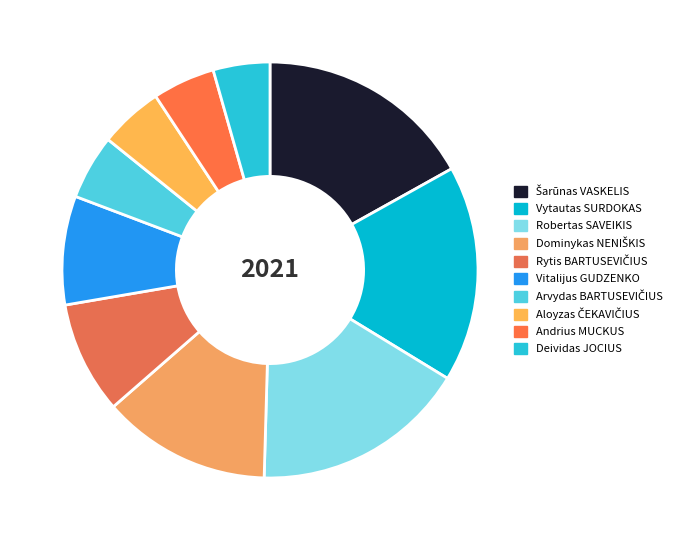

How many segments does this pie chart have?

10